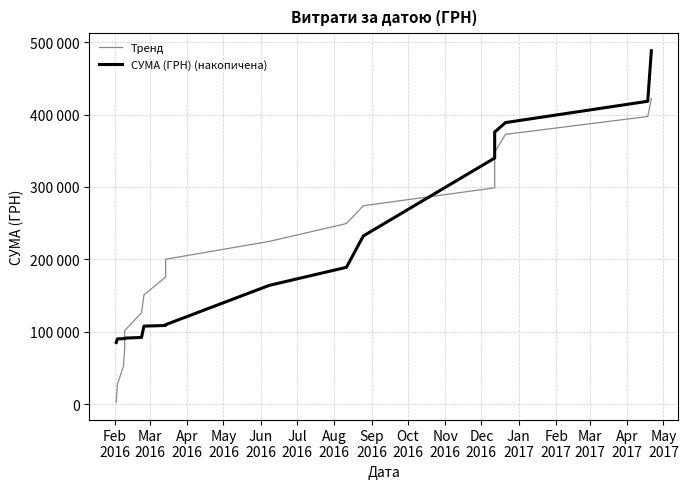

How many times do Тренд and СУМА (ГРН) (накопичена) cross each other?

2